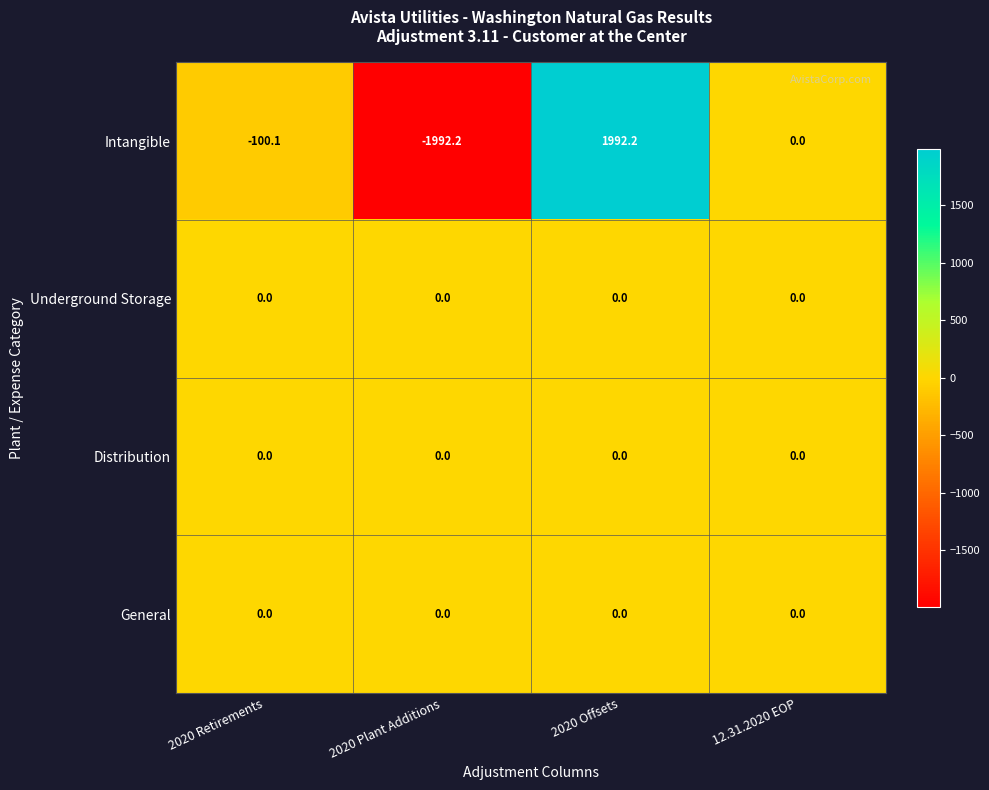

Reading left to right, list all the values displayed in this chart.

Intangible: -100.1	-1992.2	1992.2	0.0
Underground Storage: 0.0	0.0	0.0	0.0
Distribution: 0.0	0.0	0.0	0.0
General: 0.0	0.0	0.0	0.0